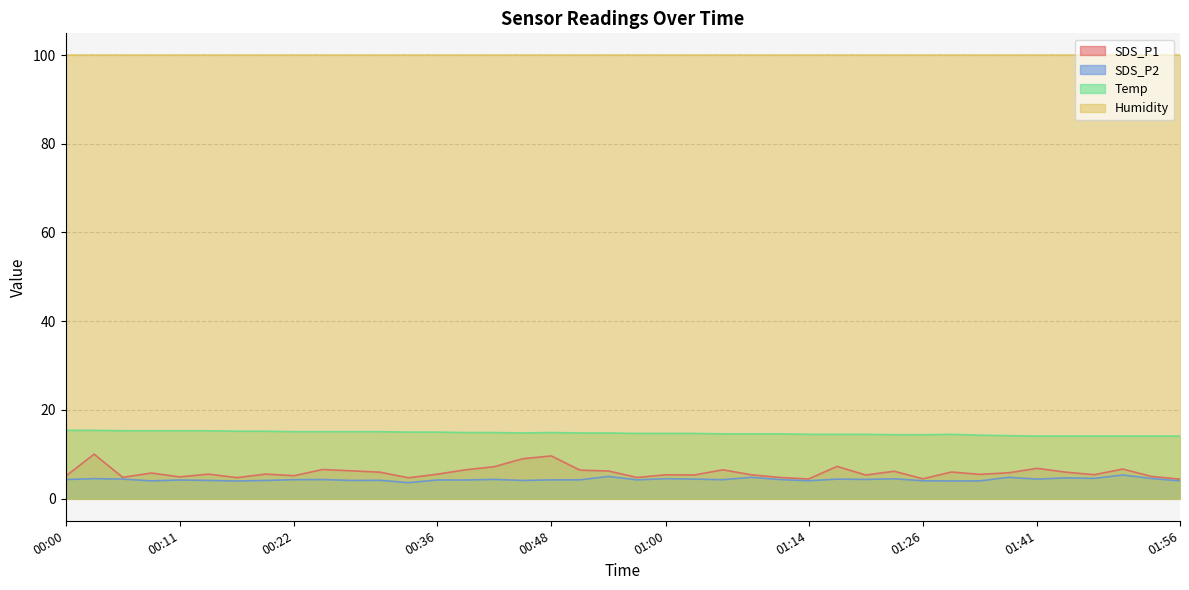

How many data points does each series have?

40